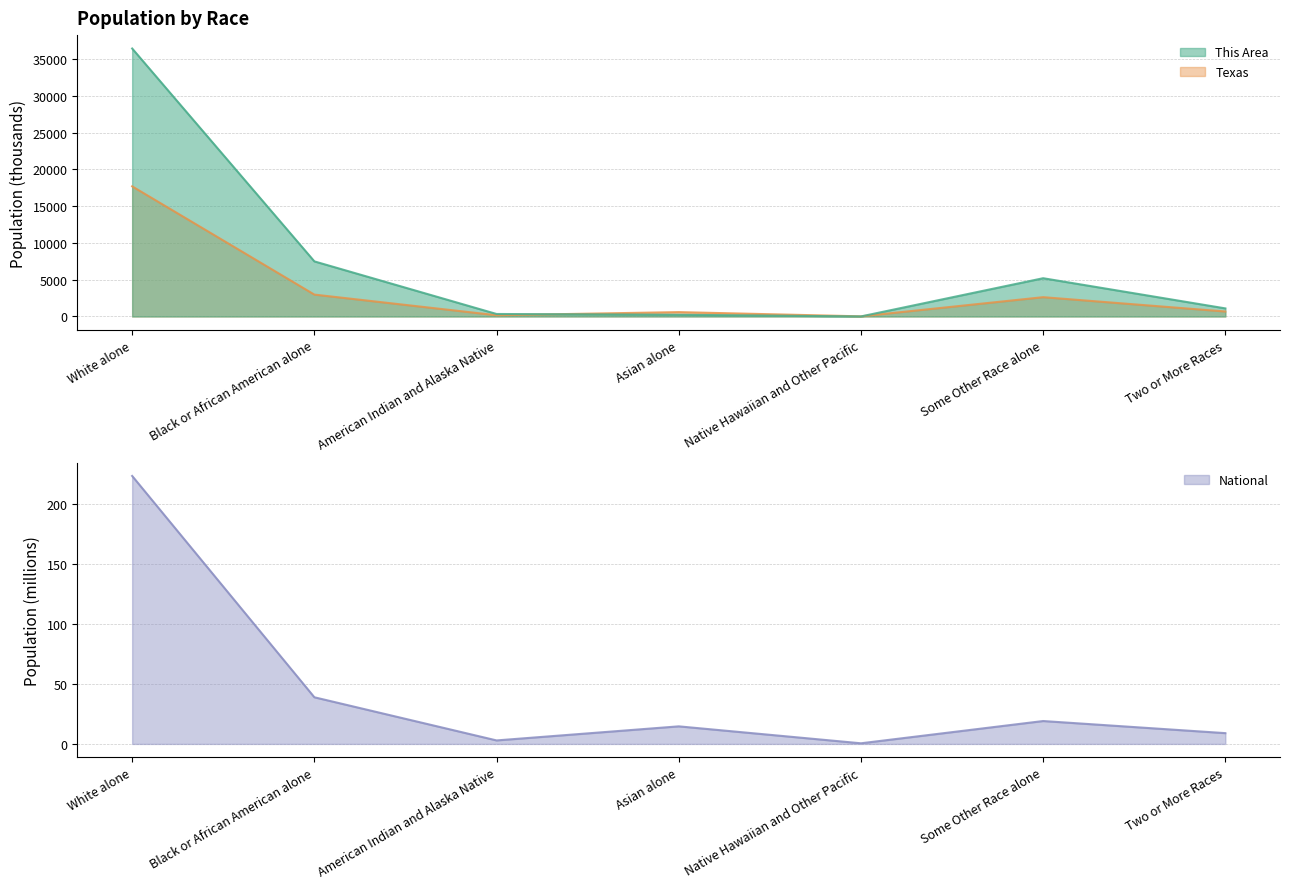

Read the Texas value at Two or More Races.

679.0